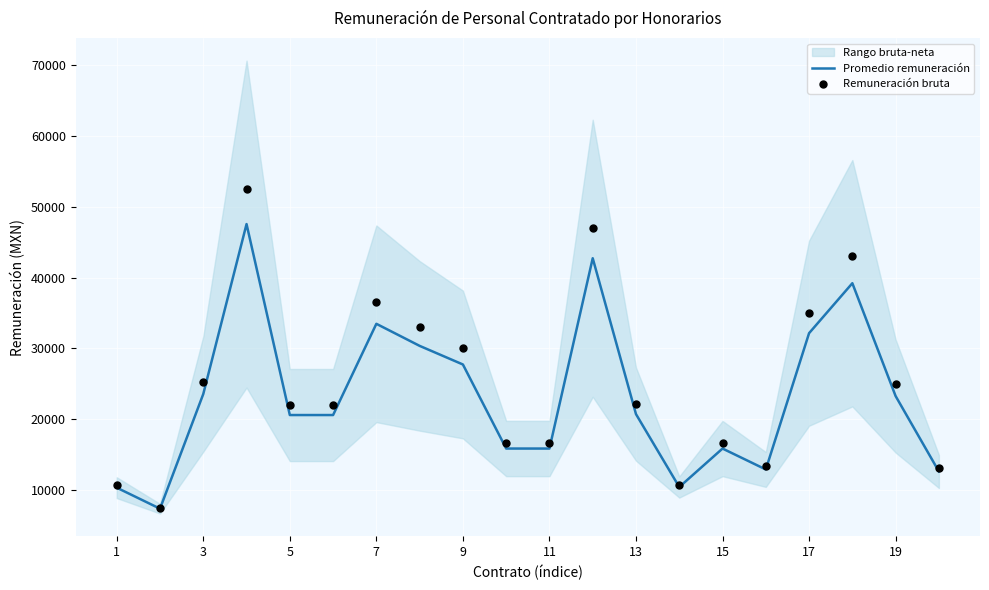

At how many categories does at least one series exceed 41676?

3